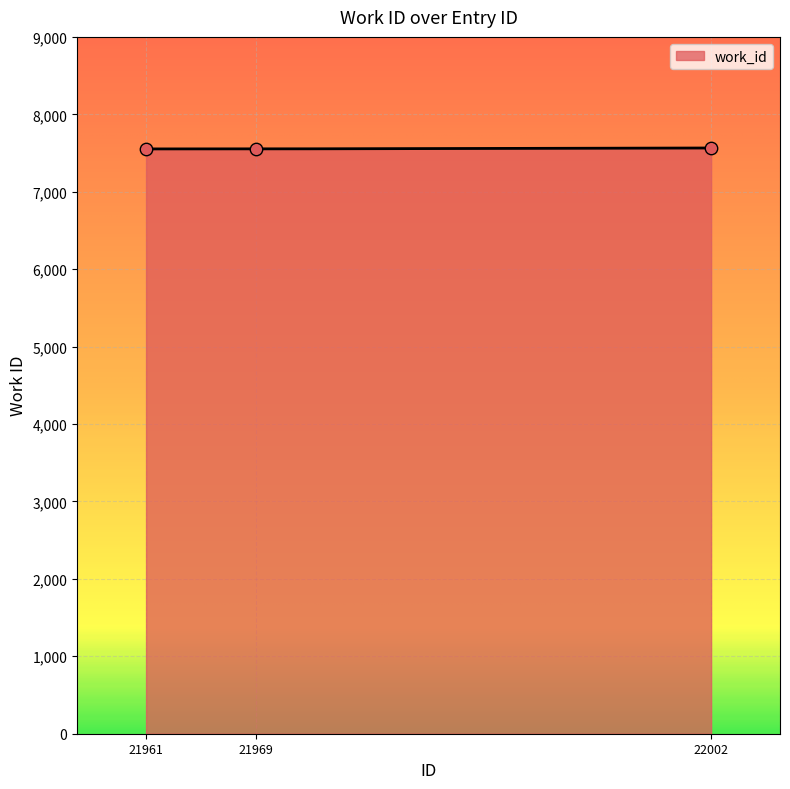

What is the change in value from 21969 to 22002?

+12